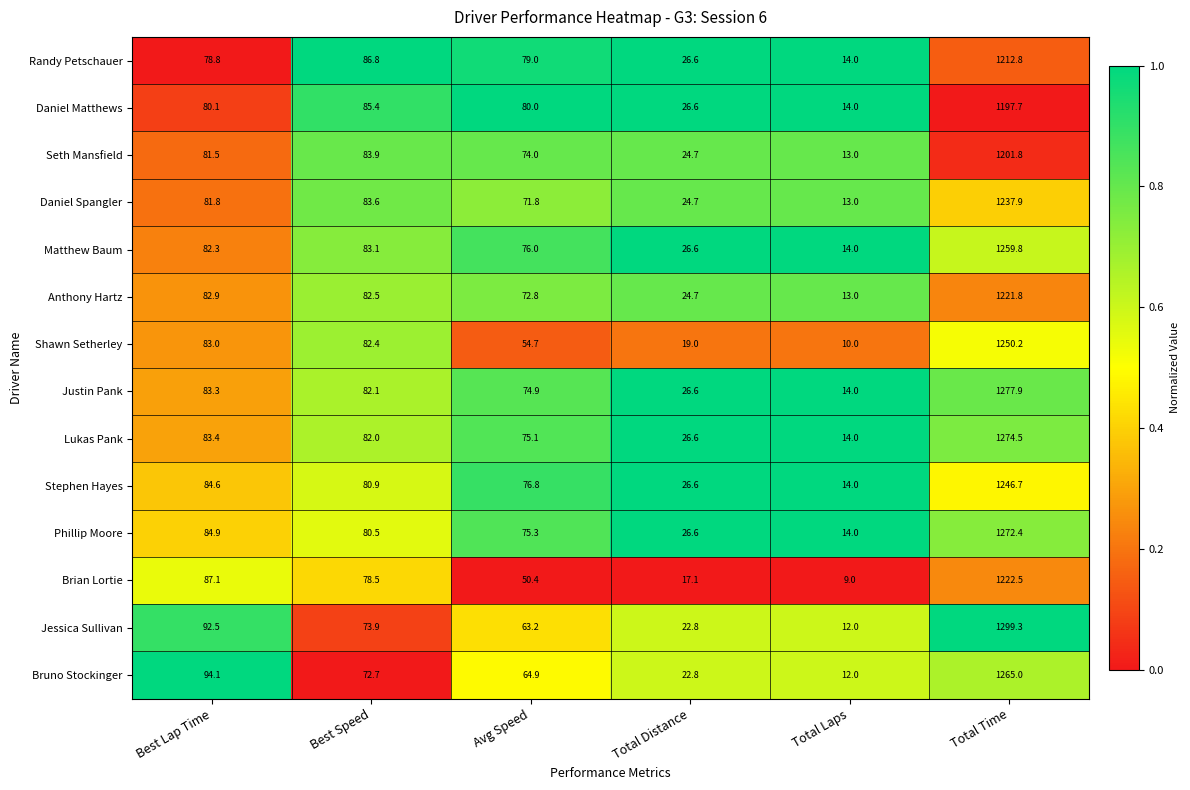

What is the spread (max minus min) of values at Avg Speed?

29.6